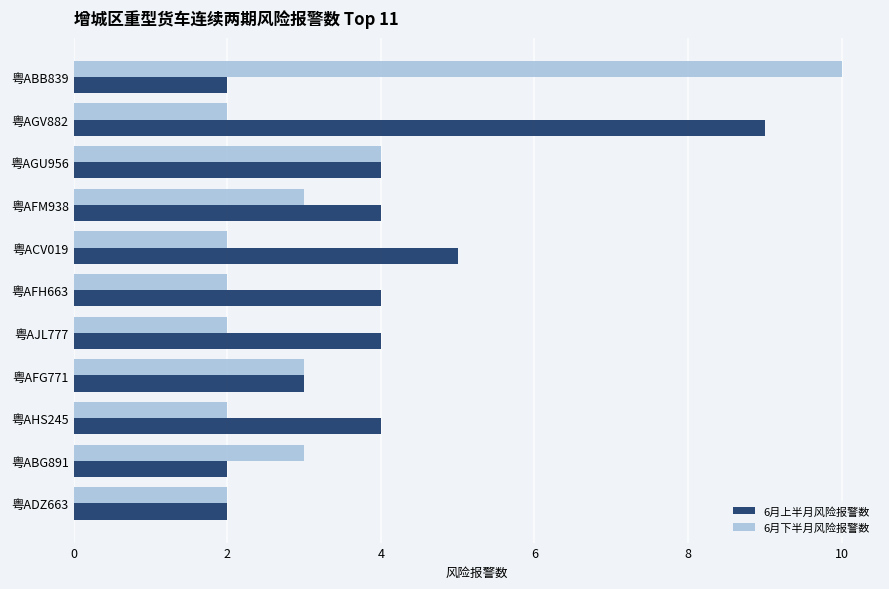

What is the difference between the maximum and second lowest values in the 6月上半月风险报警数 series?

7